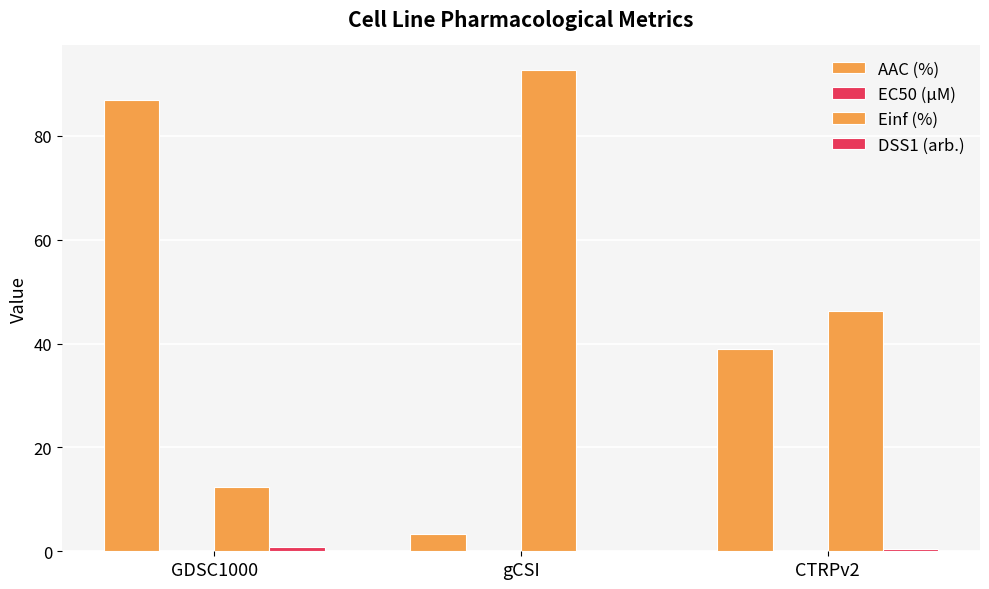

How many values in the AAC (%) series exceed 38?

2